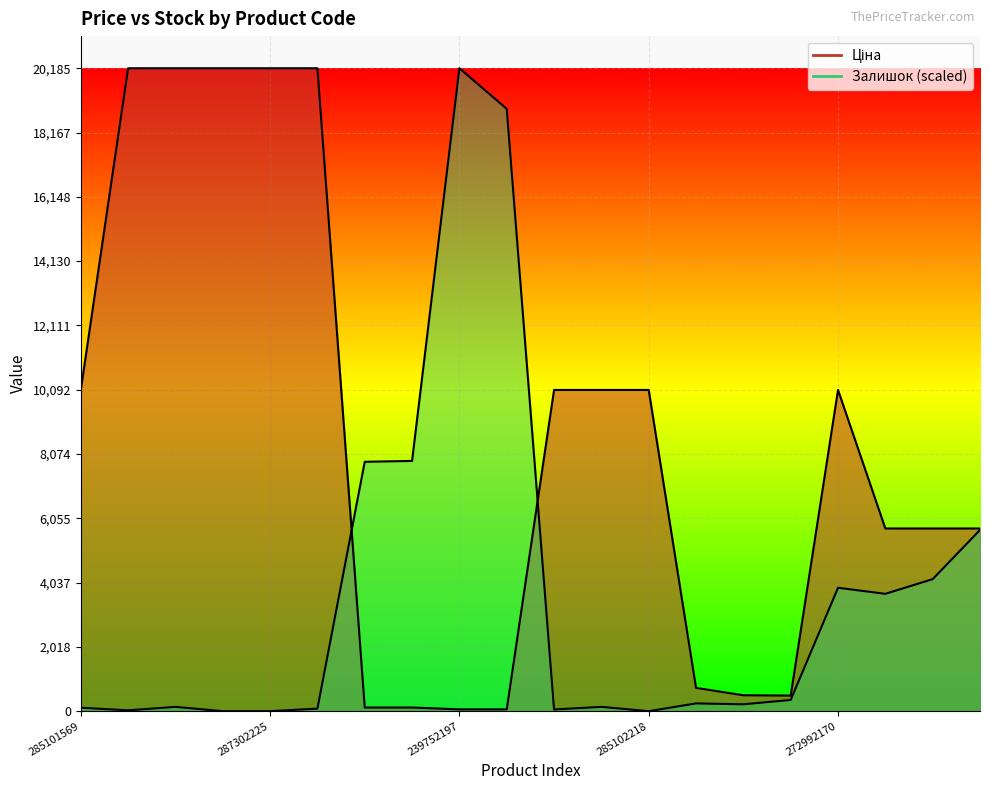

Which label corresponds to the smallest value in the chart?

287302226